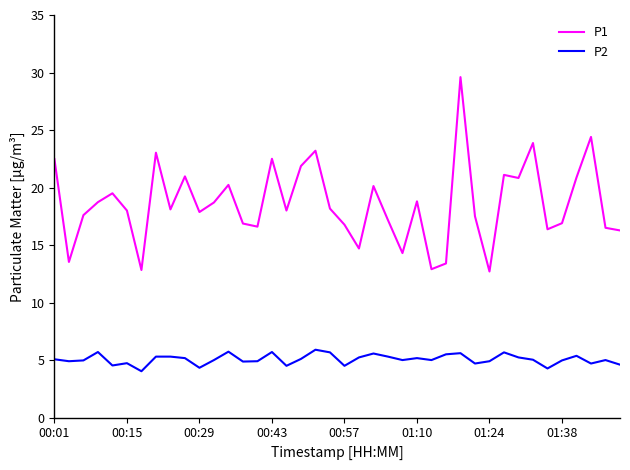

Rank the series by their average value, from lowest to highest.

P2, P1